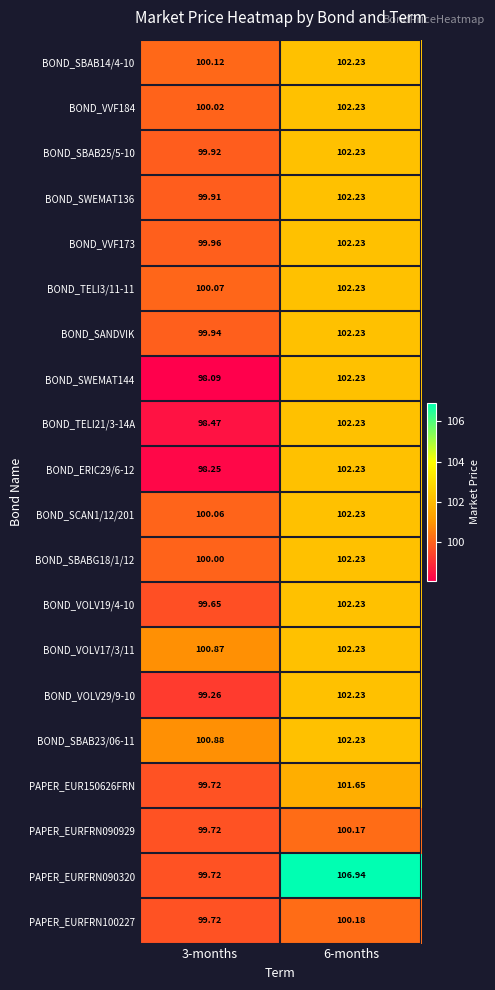

What is the maximum value shown in the chart?

106.9